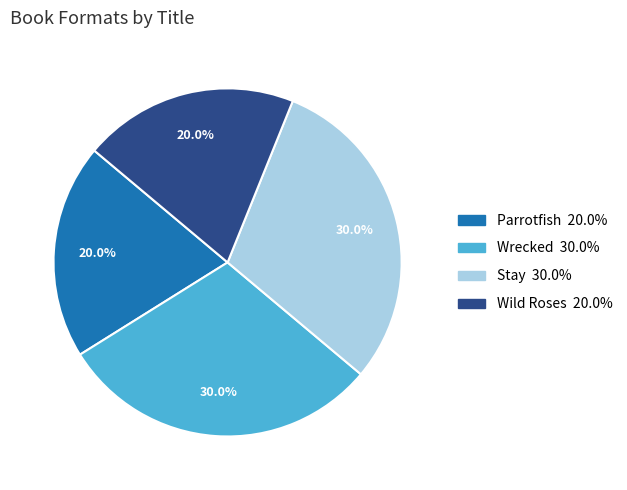

What percentage is NOT represented by Wrecked?

70.0%